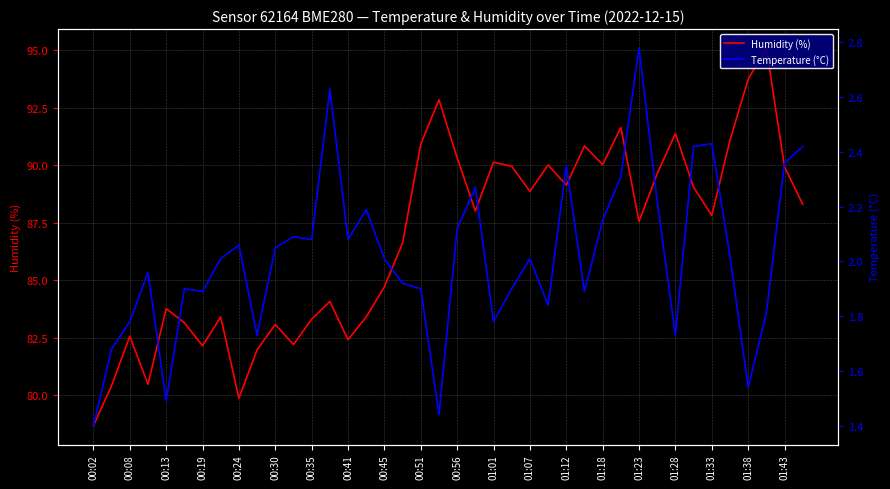

Is it true that Temperature (°C) equals 1.8 at 01:01?

True